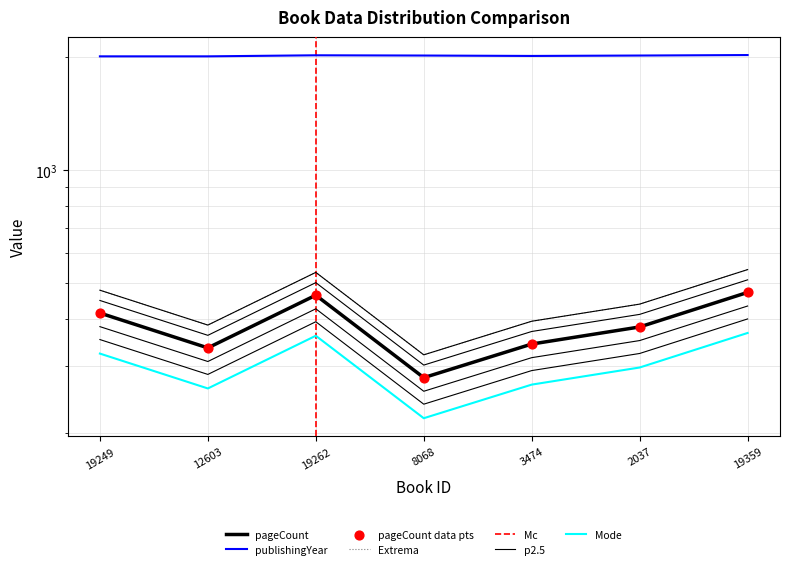

Which series has the largest total across all categories?

publishingYear